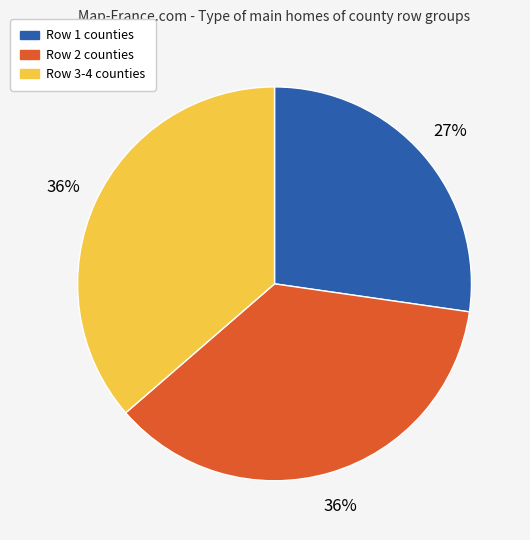

Approximately how many times larger is the value at Row 3-4 counties compared to Row 2 counties?

1.0